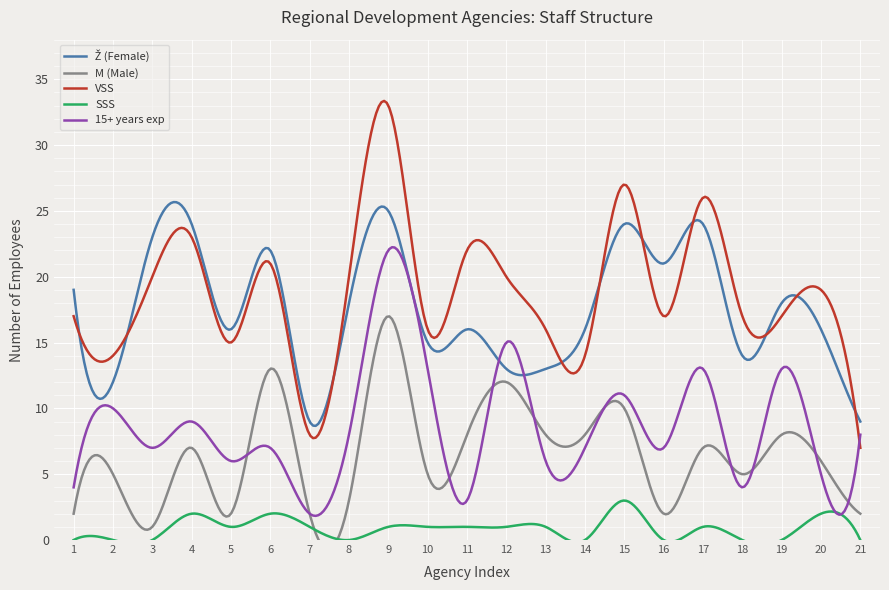

Rank the categories by VSS value from highest to lowest.

9, 15, 17, 4, 11, 6, 3, 8, 12, 20, 1, 16, 18, 19, 10, 13, 5, 2, 14, 7, 21